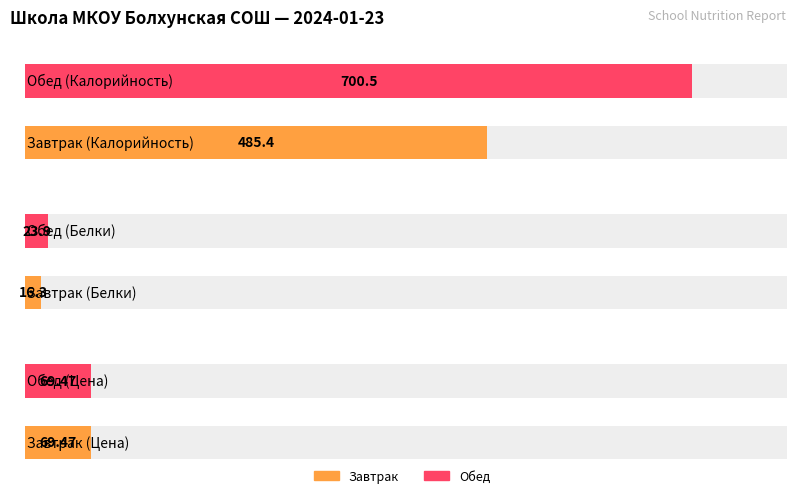

Between Обед and Завтрак, which is larger?

Обед